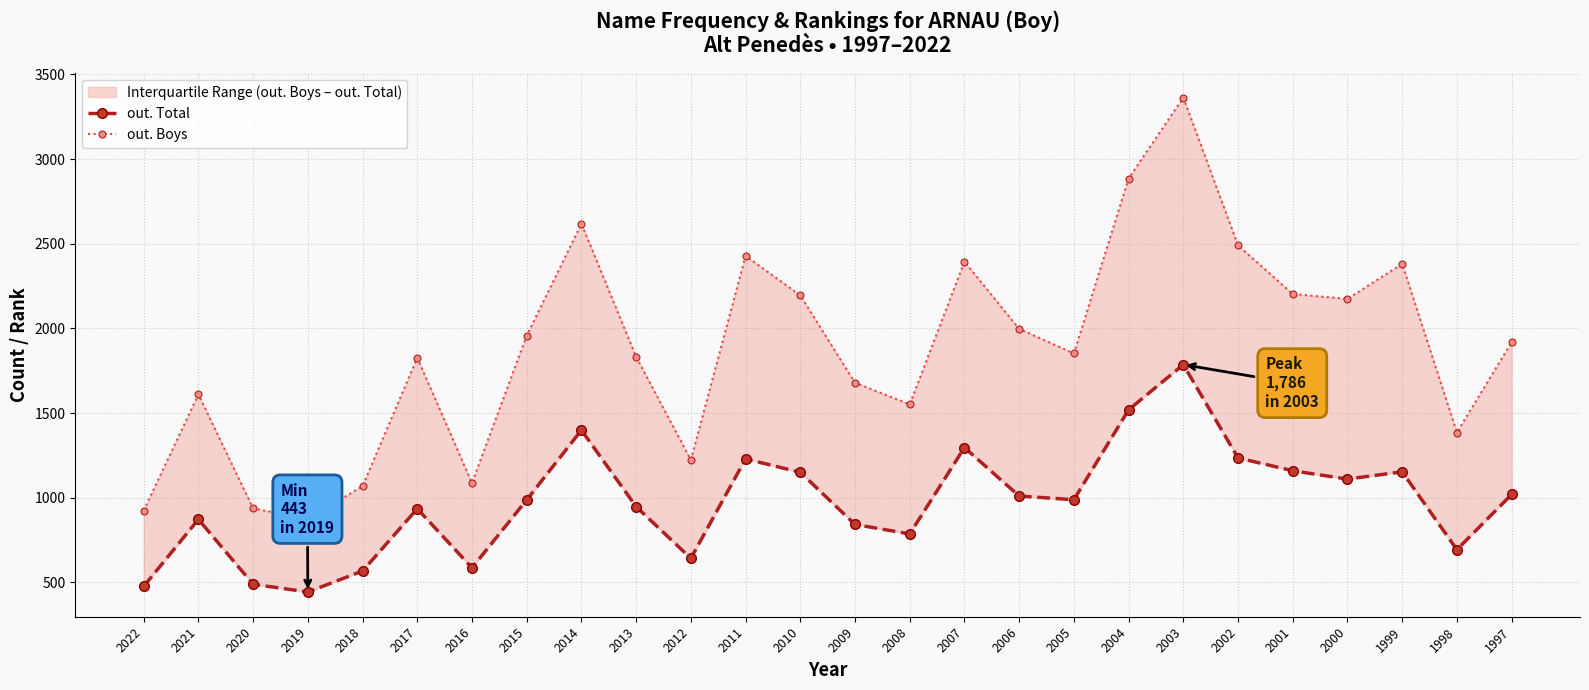

Which series has the largest total across all categories?

out. Boys